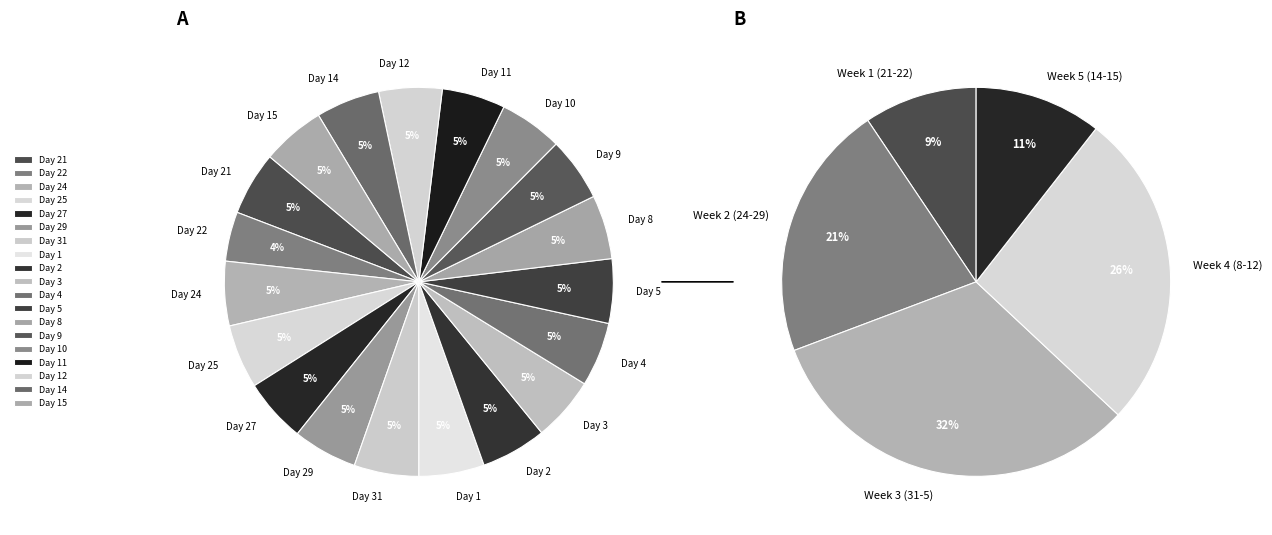

Which slice is the smallest?

Day 22